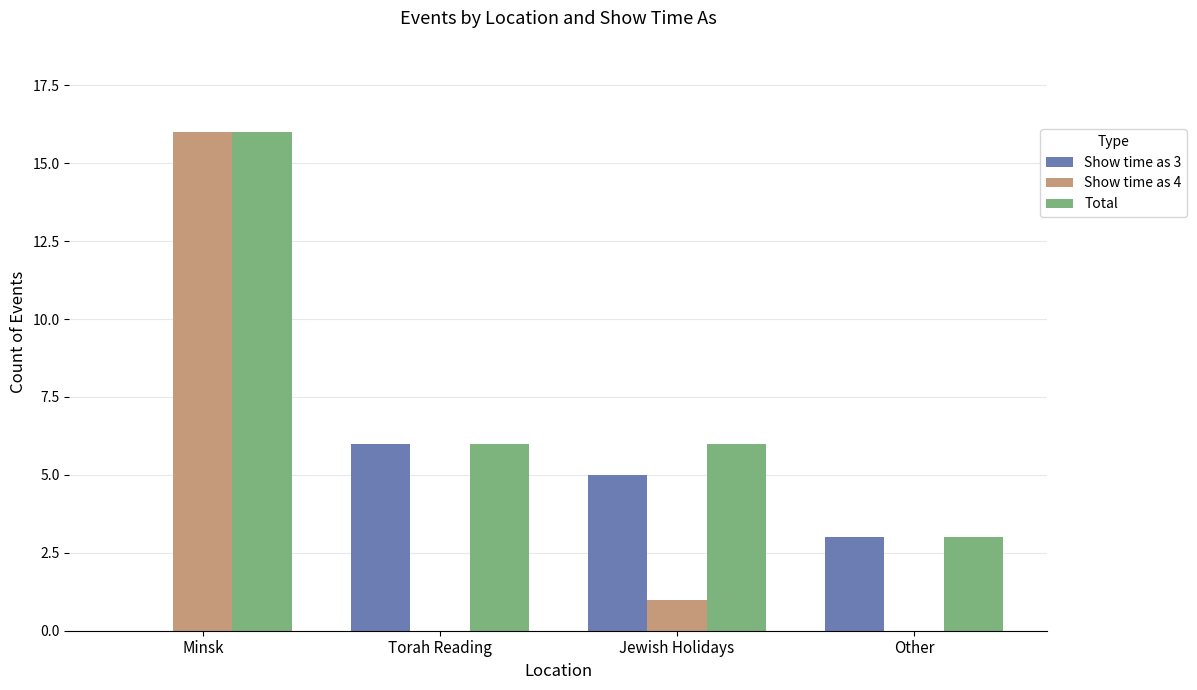

What is the total value across all series at Torah Reading?

12